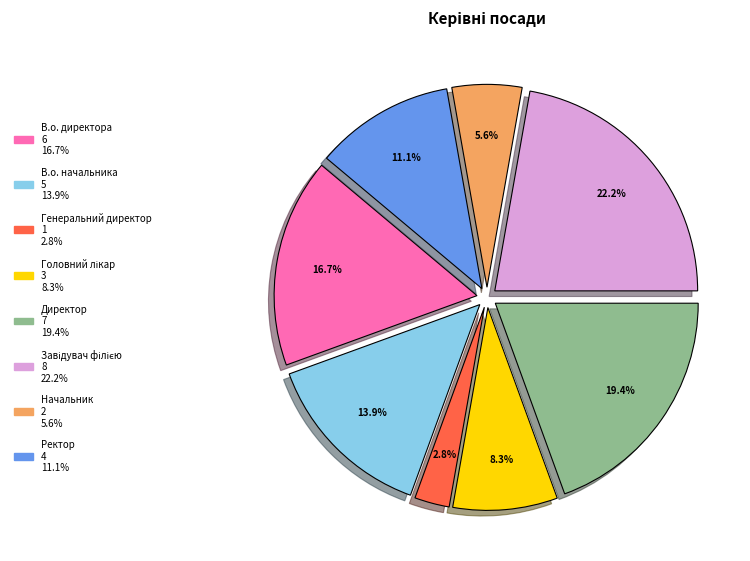

What is the smallest slice in the pie chart?

Генеральний директор